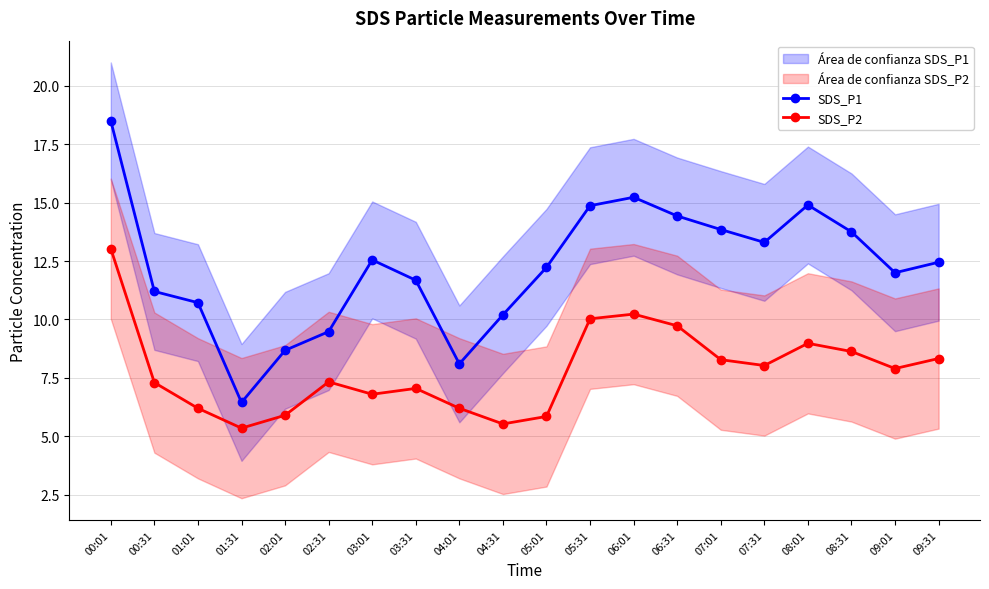

At 02:31, list the series in order from largest to smallest.

SDS_P1, SDS_P2